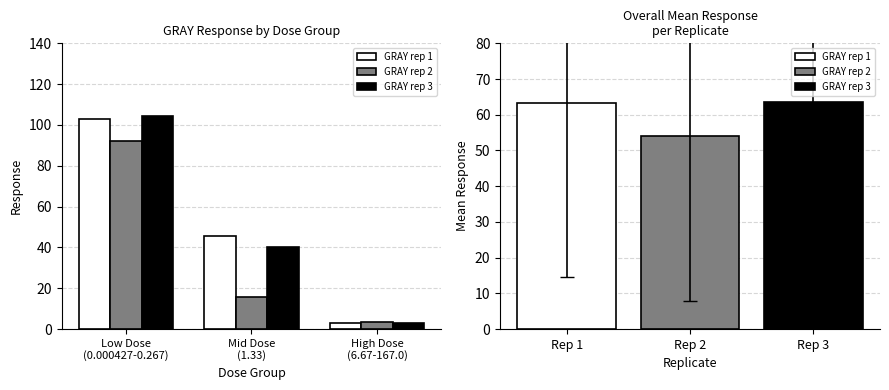

Reading left to right, extract all data points from this chart.

GRAY rep 1: Low Dose
(0.000427-0.267)=102.8	Mid Dose
(1.33)=45.7	High Dose
(6.67-167.0)=3.1
GRAY rep 2: Low Dose
(0.000427-0.267)=92.3	Mid Dose
(1.33)=15.5	High Dose
(6.67-167.0)=3.3
GRAY rep 3: Low Dose
(0.000427-0.267)=104.4	Mid Dose
(1.33)=40.0	High Dose
(6.67-167.0)=3.2